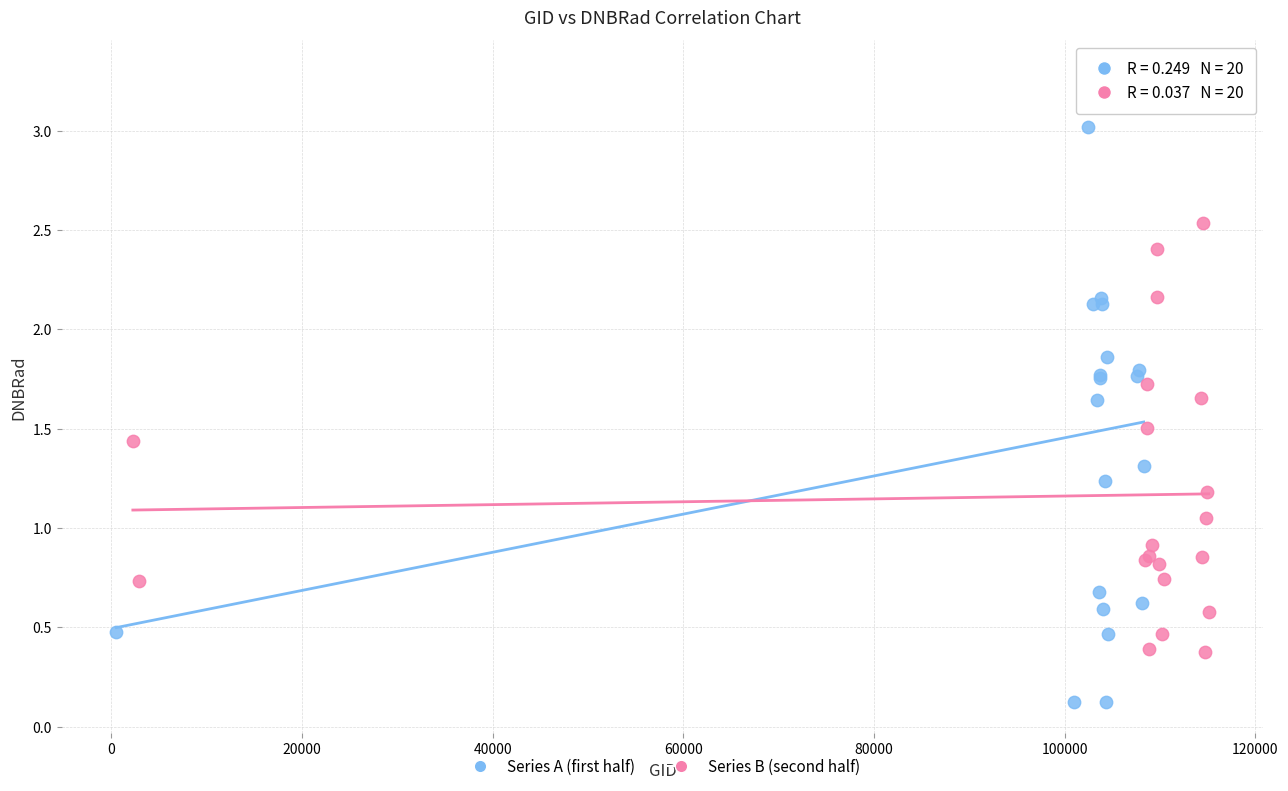

Which series reaches the maximum Y coordinate?

Series A (first half)